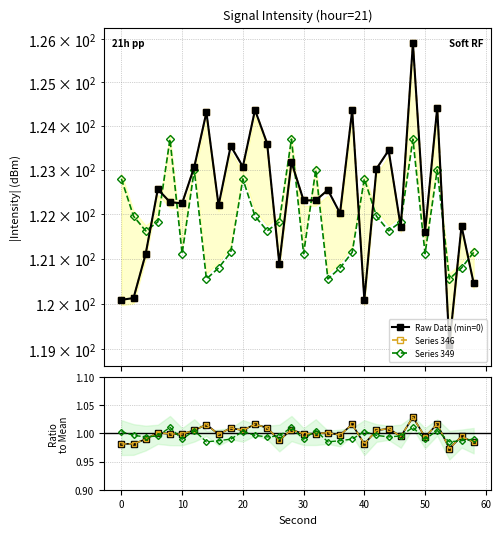

True or false: Raw Data and Series 346 cross at least once.

False